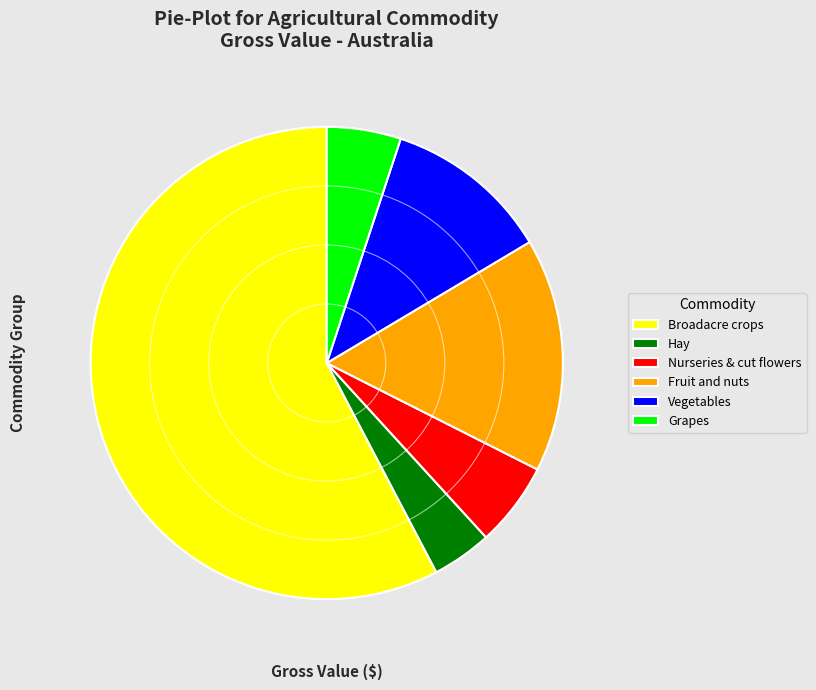

Is Fruit and nuts the majority of the pie?

No